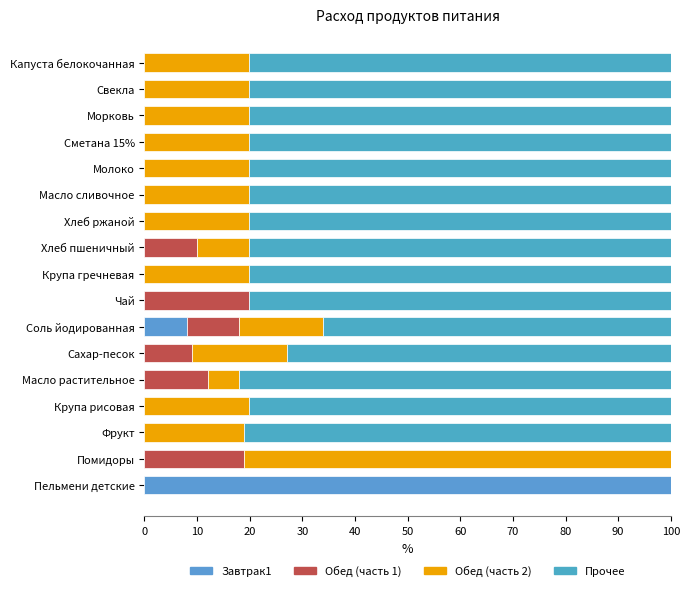

Reading right to left, list all the values displayed in this chart.

Завтрак1: 0.0	0.0	0.0	0.0	0.0	0.0	0.0	0.0	0.0	0.0	8.0	0.0	0.0	0.0	0.0	0.0	100.0
Обед (часть 1): 0.0	0.0	0.0	0.0	0.0	0.0	0.0	9.9	0.0	19.8	10.0	9.0	12.0	0.0	0.0	19.0	0.0
Обед (часть 2): 19.8	19.8	19.8	19.8	19.8	19.8	19.8	9.9	19.8	0.0	16.0	18.0	6.0	19.8	19.0	81.0	0.0
Прочее: 80.2	80.2	80.2	80.2	80.2	80.2	80.2	80.2	80.2	80.2	66.0	73.0	82.0	80.2	81.0	0.0	0.0